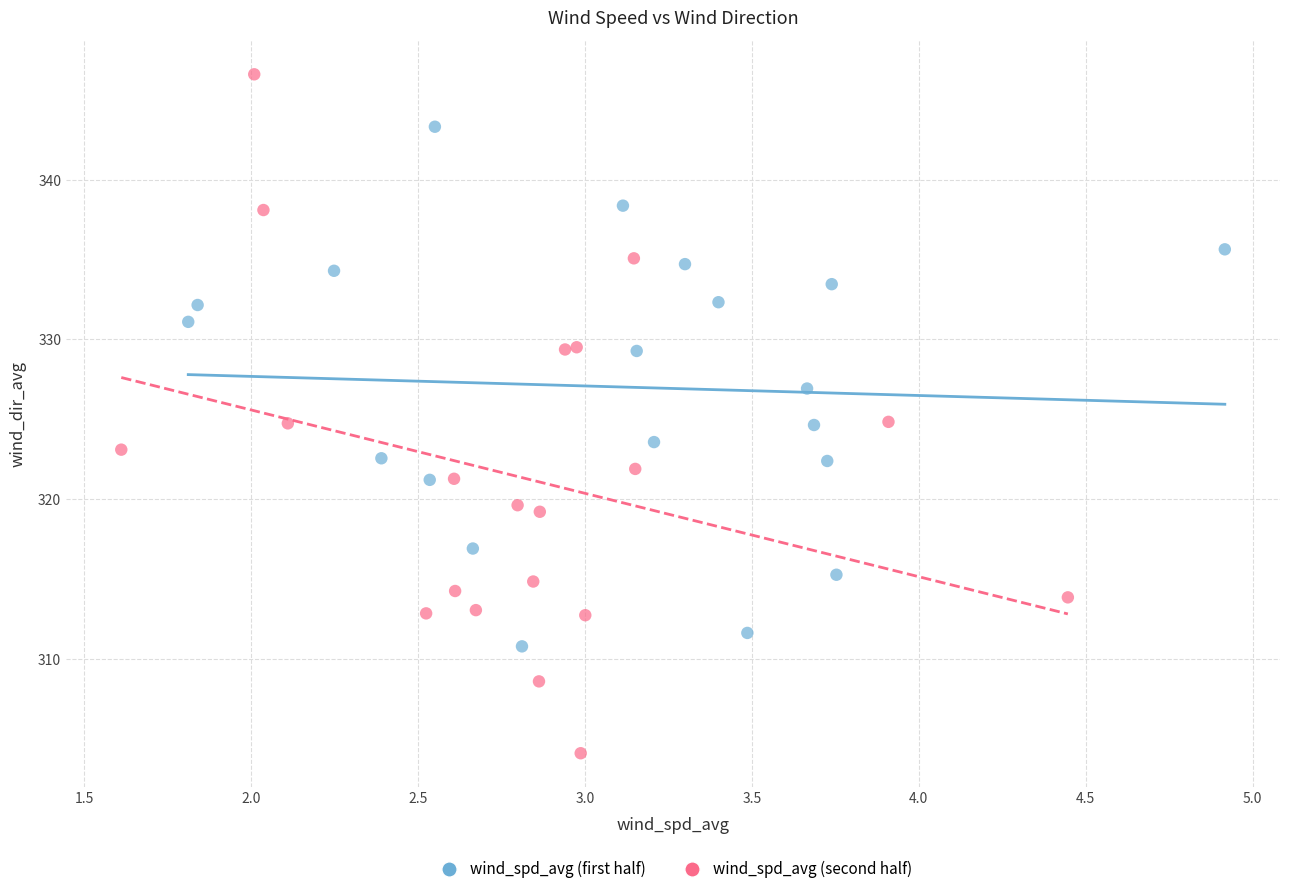

Which series contains the lowest Y value?

wind_spd_avg (second half)